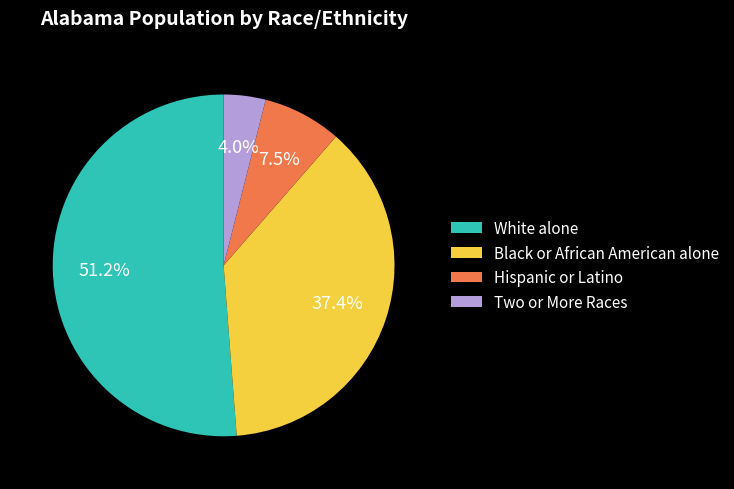

Which category has the biggest portion of the pie?

White alone